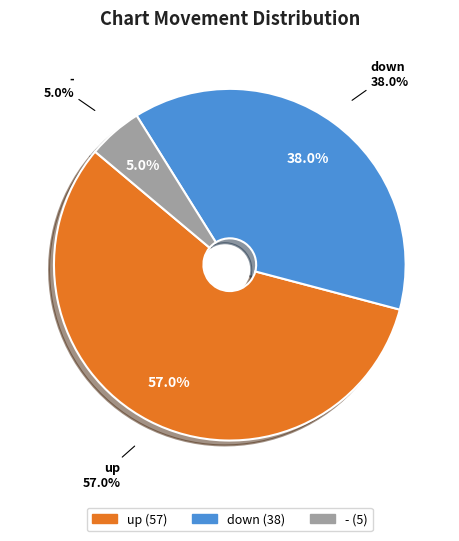

Is it true that - is 5% of the pie?

True